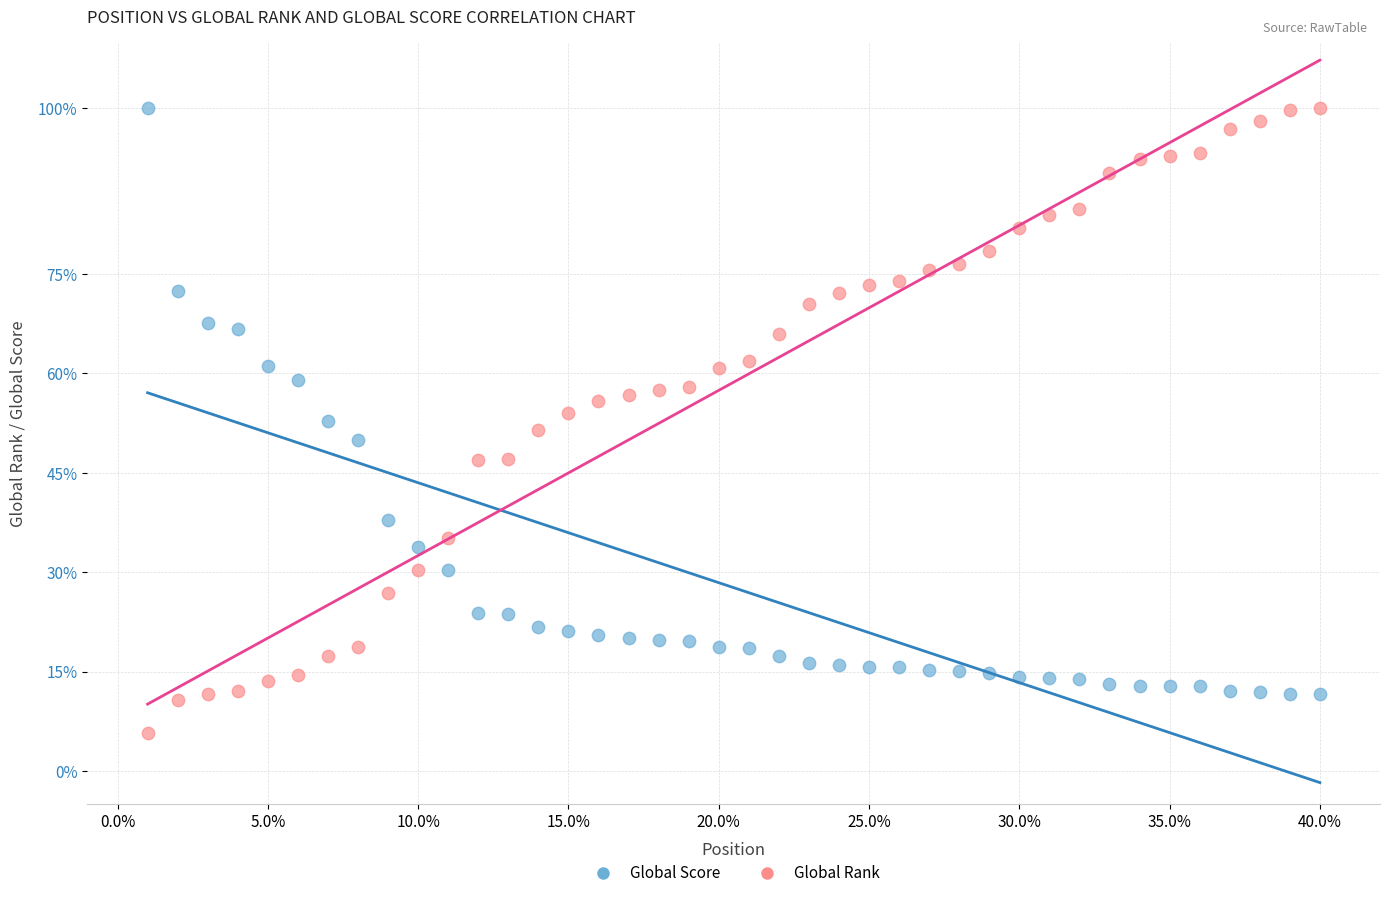

What are all the series names shown in the legend?

Global Score, Global Rank